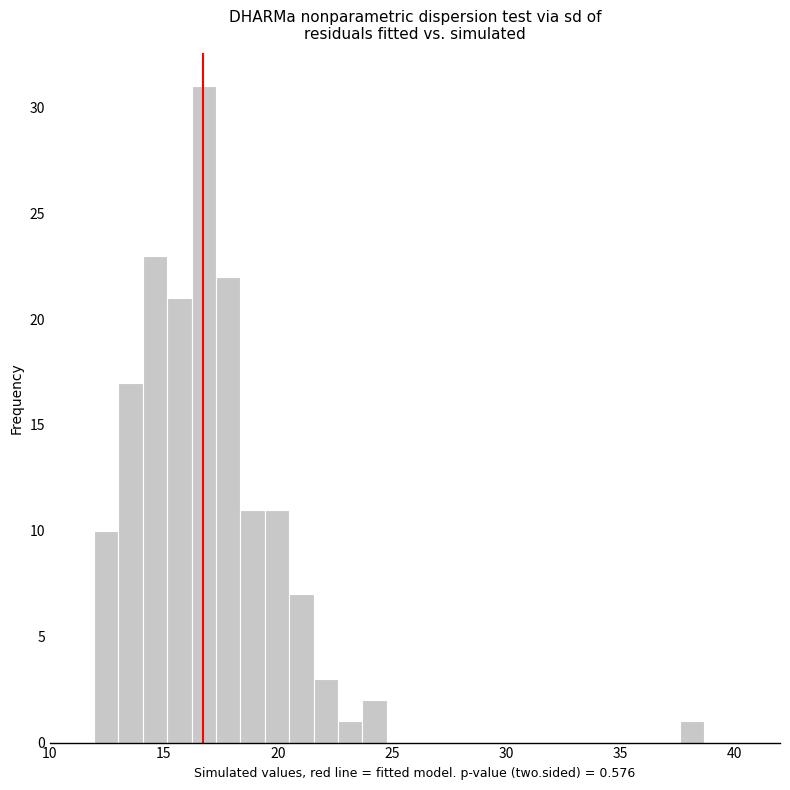

Read against the x-axis, roughly where is the centre of the tallest bar?

16.5